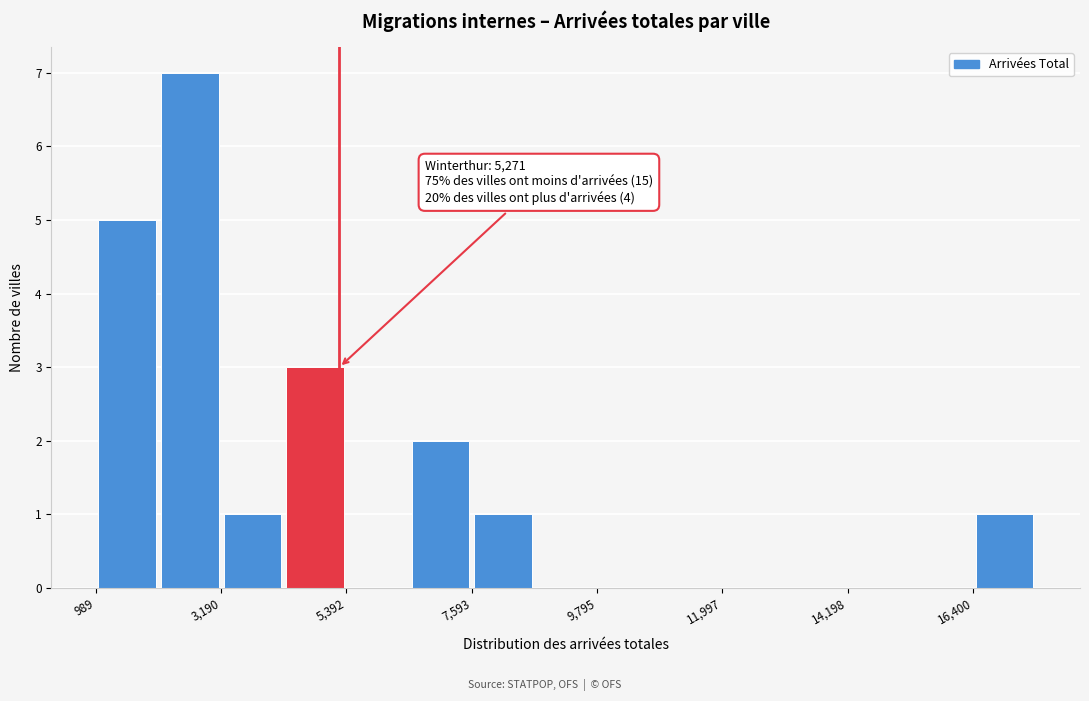

Read against the x-axis, roughly where is the centre of the tallest bar?

2500